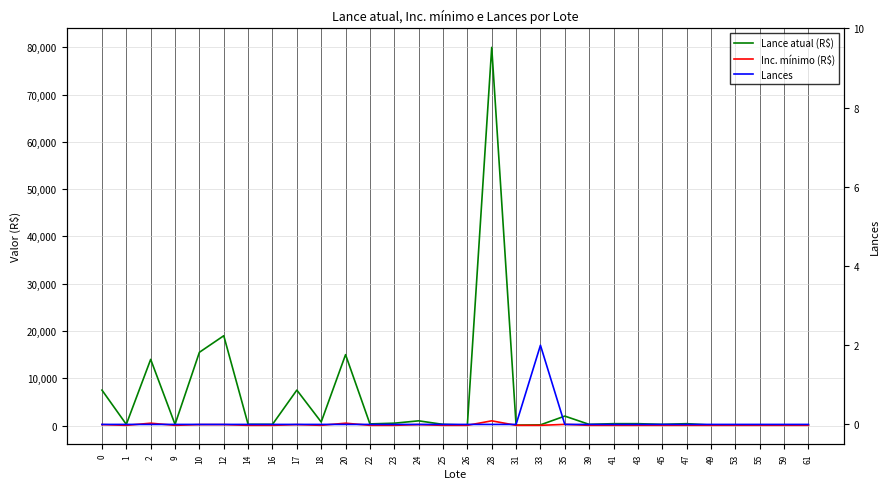

Between 35 and 25, which is larger?

35